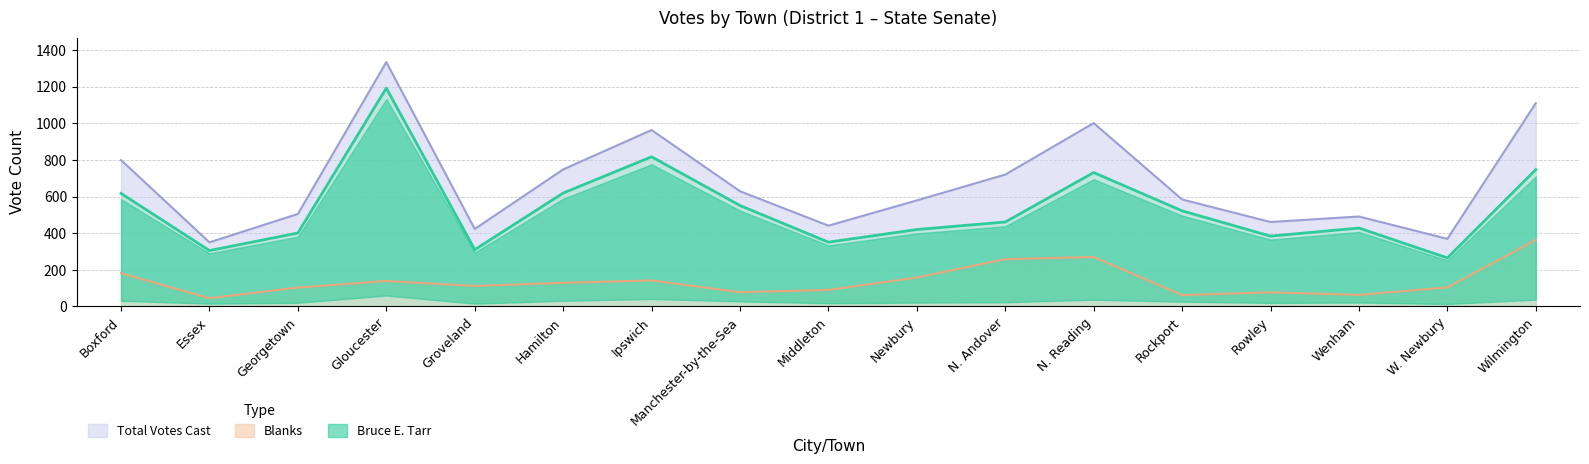

At which category does Blanks reach its first local peak?

Gloucester